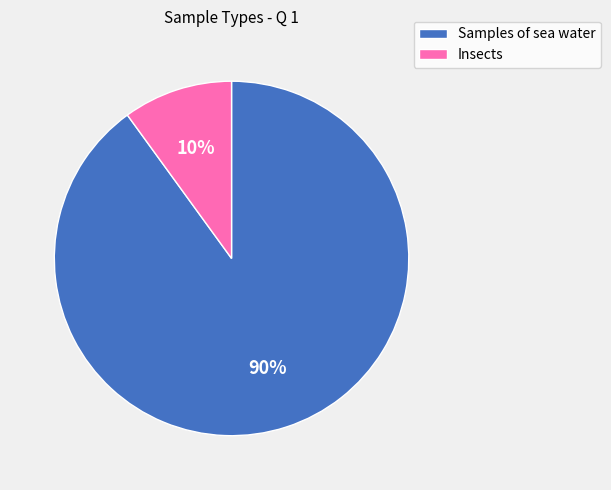

Between Insects and Samples of sea water, which is larger?

Samples of sea water